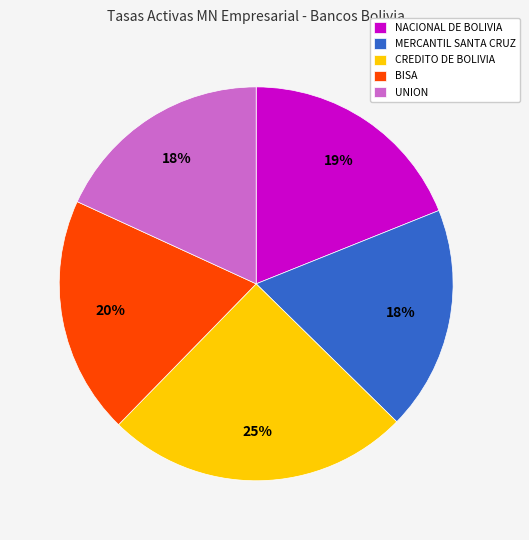

Which has a higher value, NACIONAL DE BOLIVIA or UNION?

NACIONAL DE BOLIVIA